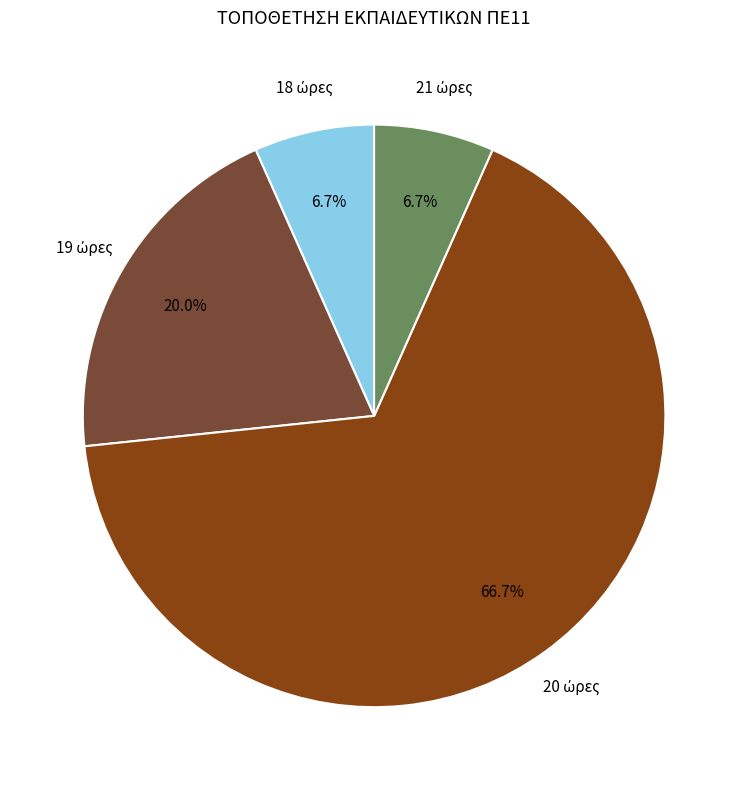

Does any single category account for the majority?

Yes